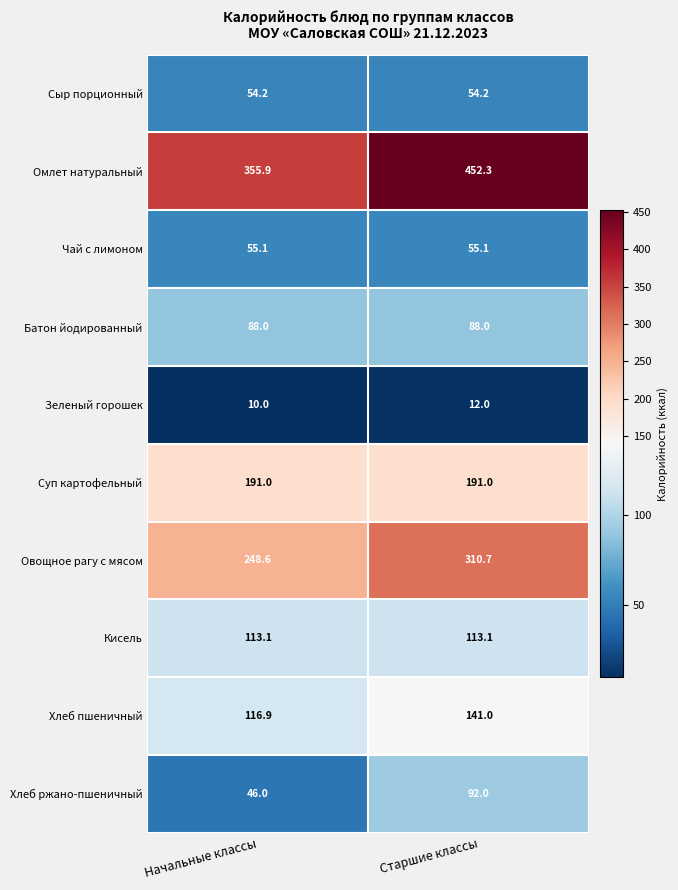

Reading right to left, what are all the values shown in this chart?

Сыр порционный: 54.2	54.2
Омлет натуральный: 452.3	355.9
Чай с лимоном: 55.1	55.1
Батон йодированный: 88.0	88.0
Зеленый горошек: 12.0	10.0
Суп картофельный: 191.0	191.0
Овощное рагу с мясом: 310.7	248.6
Кисель: 113.1	113.1
Хлеб пшеничный: 141.0	116.9
Хлеб ржано-пшеничный: 92.0	46.0